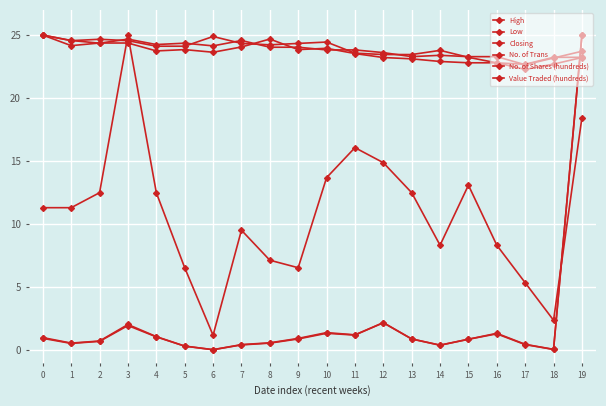

Count the number of categories in the chart.

20